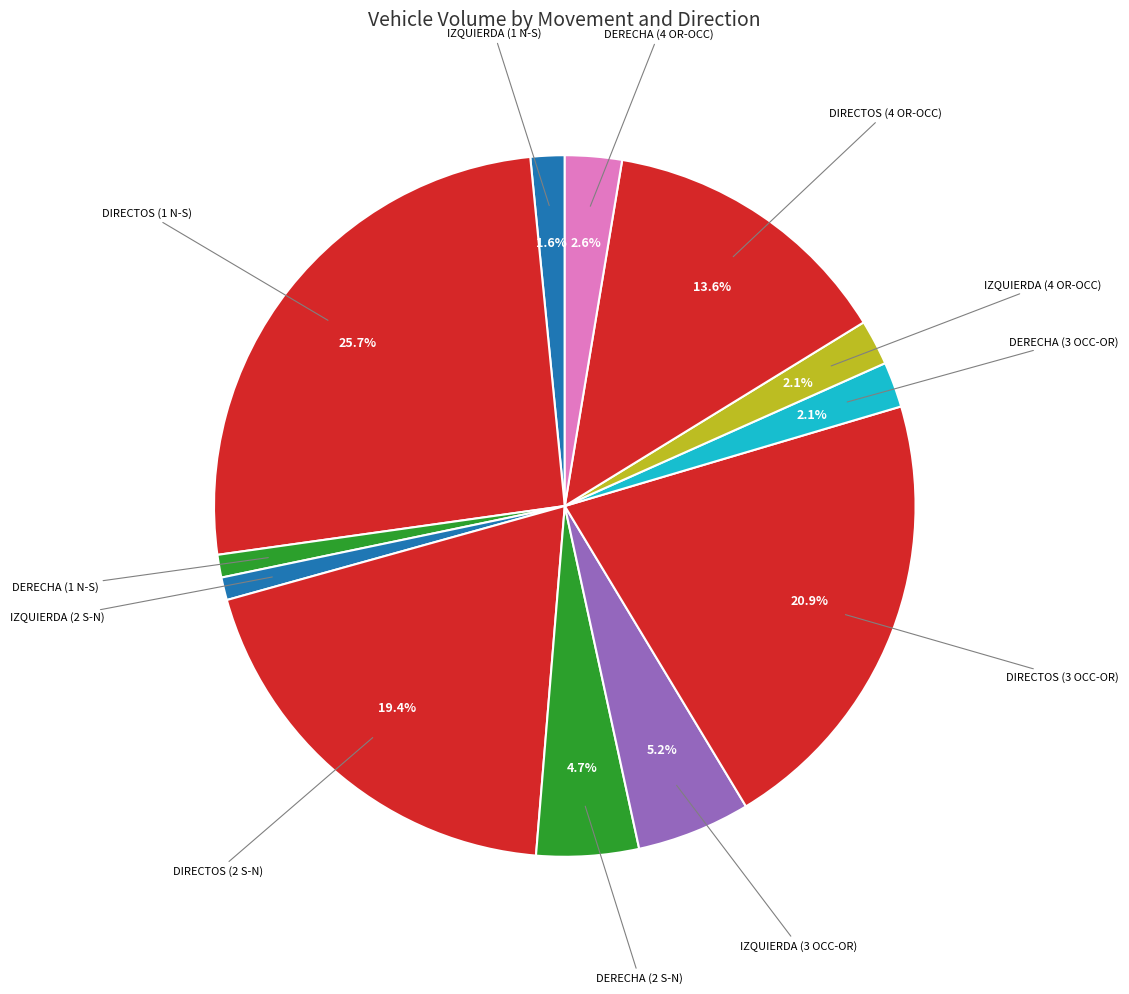

Count the number of slices in the pie.

12